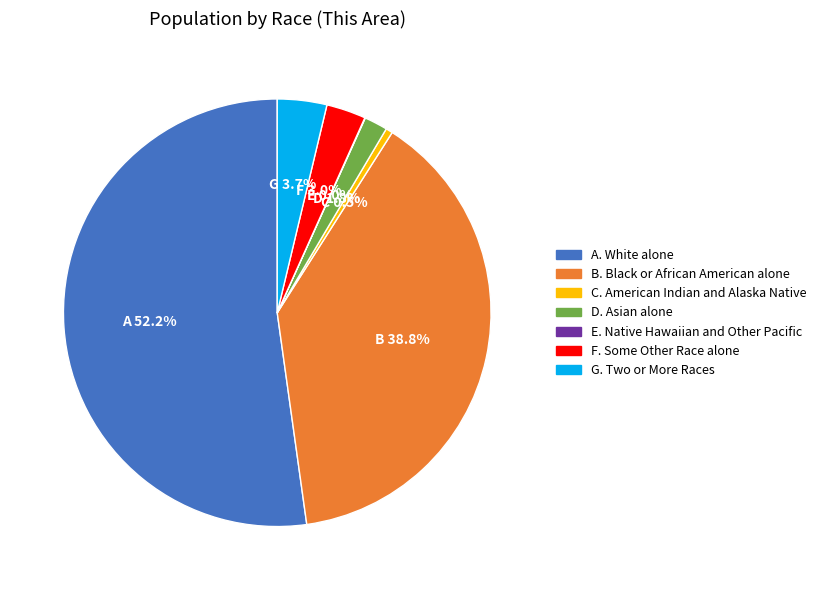

Is there a majority slice in this chart?

Yes